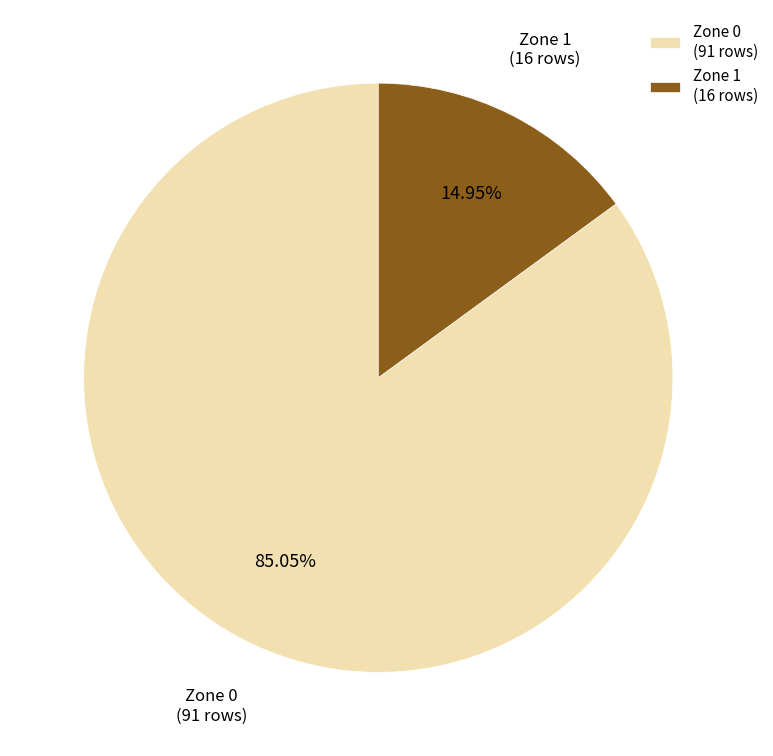

What is the largest slice in the pie chart?

Zone 0